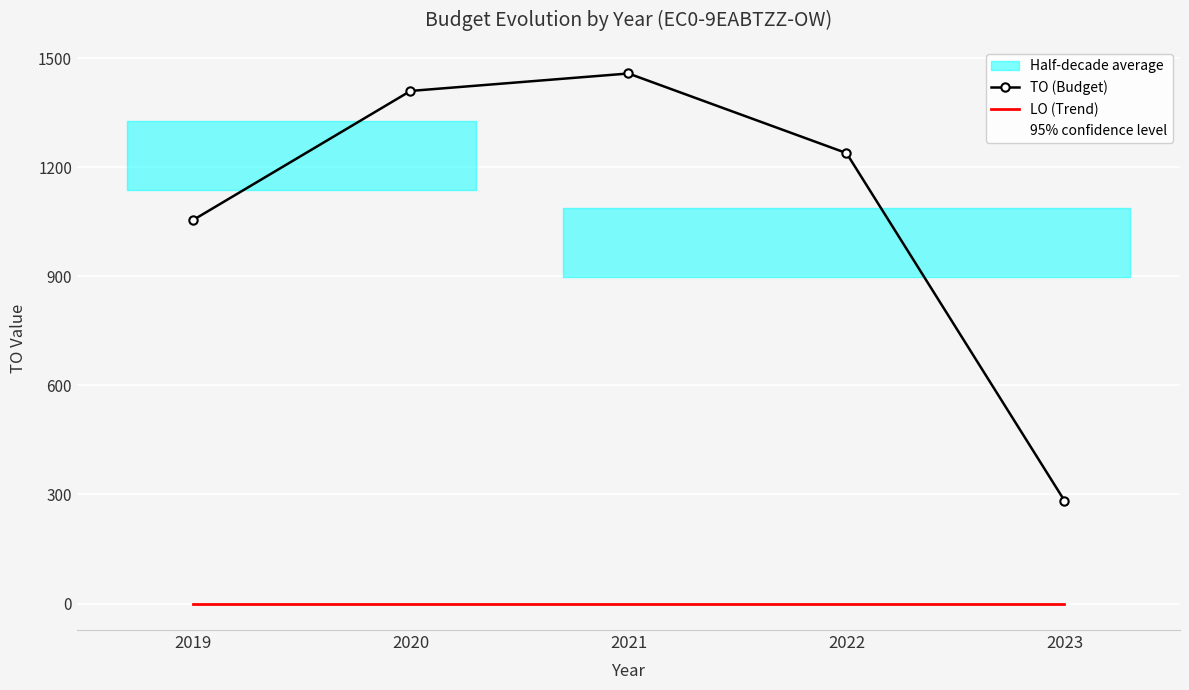

Where is the first local maximum?

2021